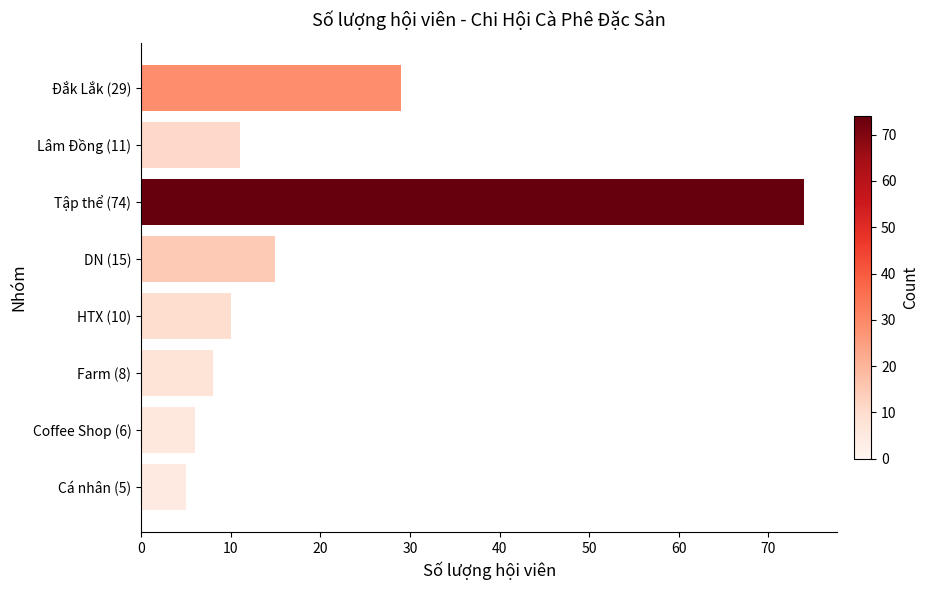

True or false: the data shows 3 at Lâm Đồng (11).

False